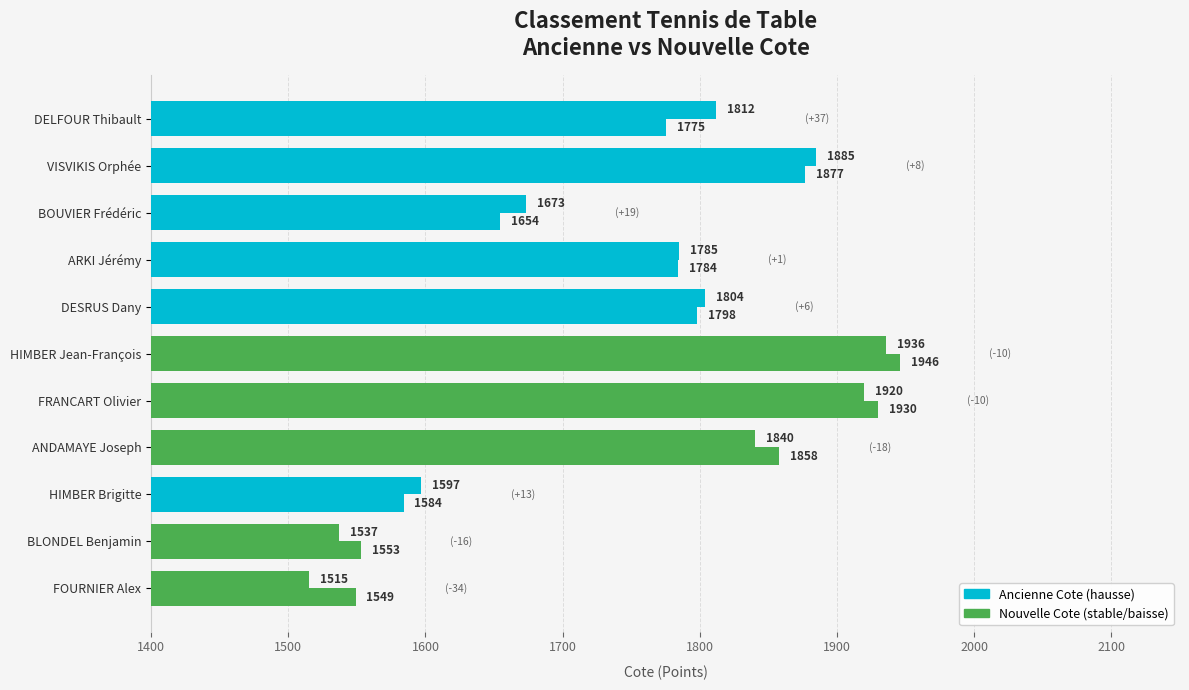

How many categories are shown in the chart?

11